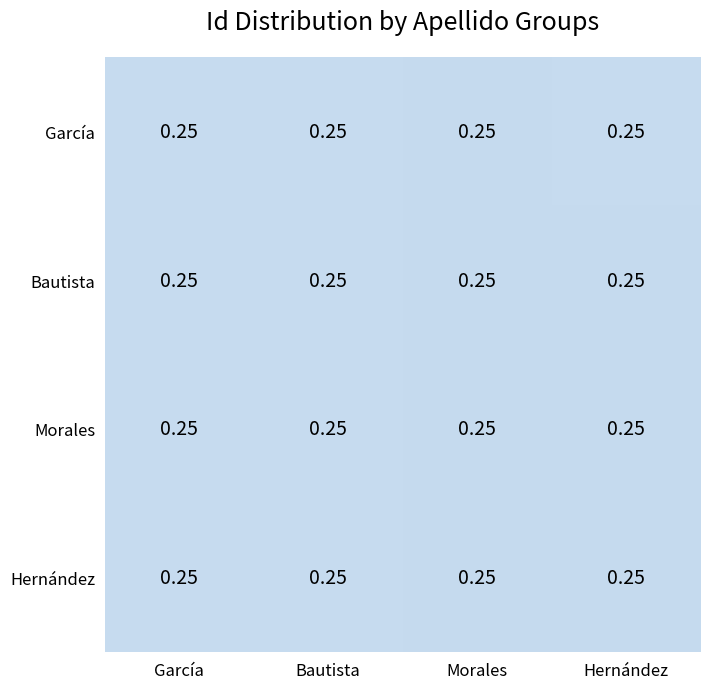

The value of Bautista at Morales is 0.1. True or false?

False